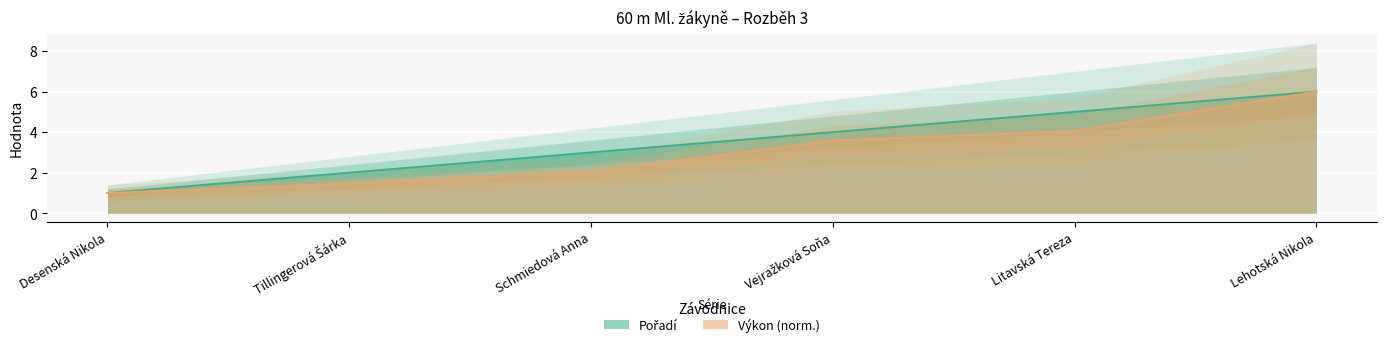

True or false: Výkon has more than 1 points higher than both neighbors.

False